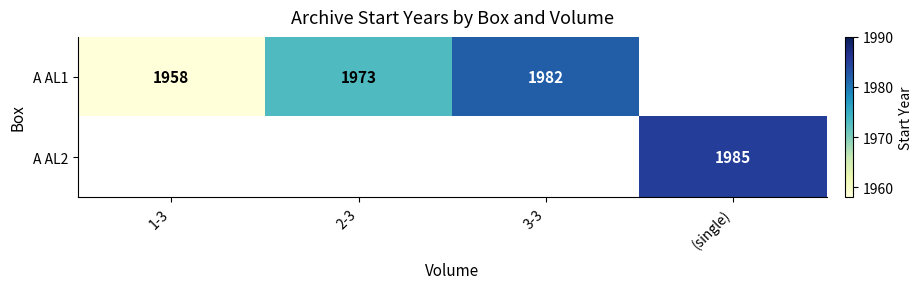

Is it true that A AL1 equals 550.8 at 1-3?

False